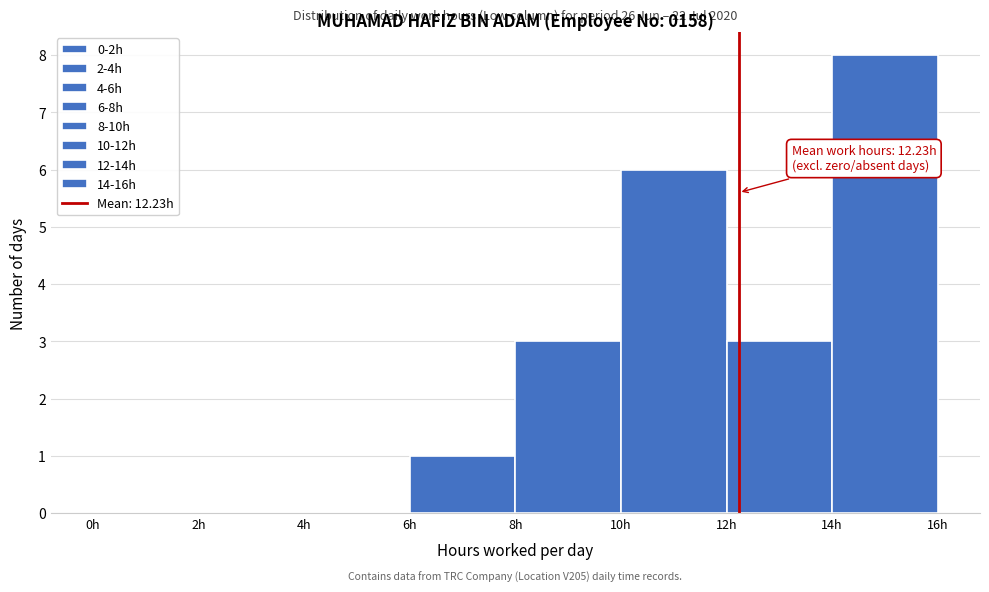

Which range on the x-axis has the tallest bar?

14 to 16